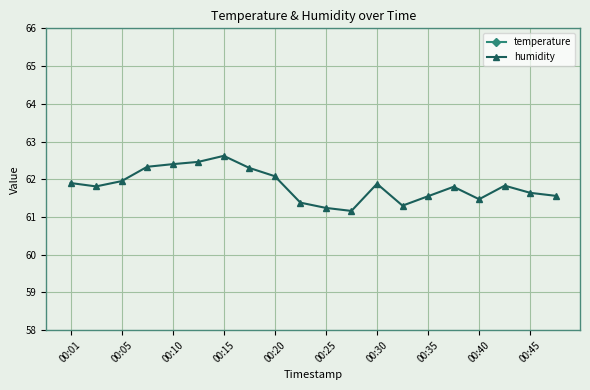

What is the highest value of the humidity series?

62.6